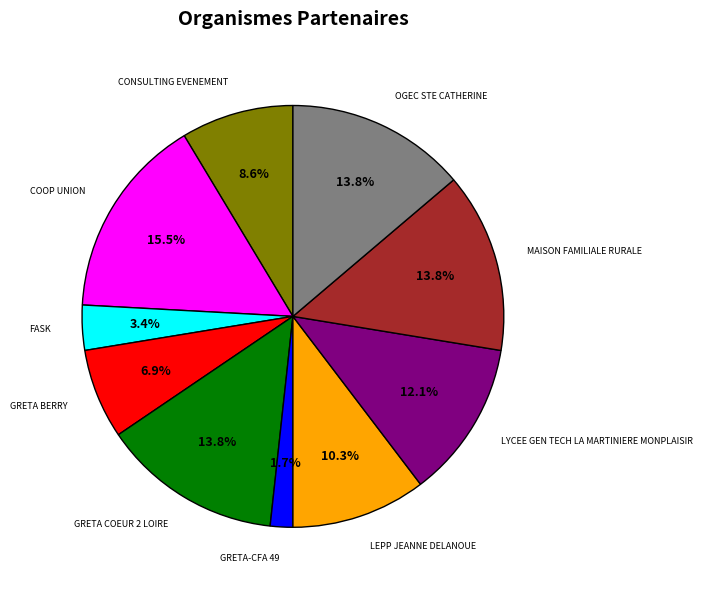

Is there a majority slice in this chart?

No